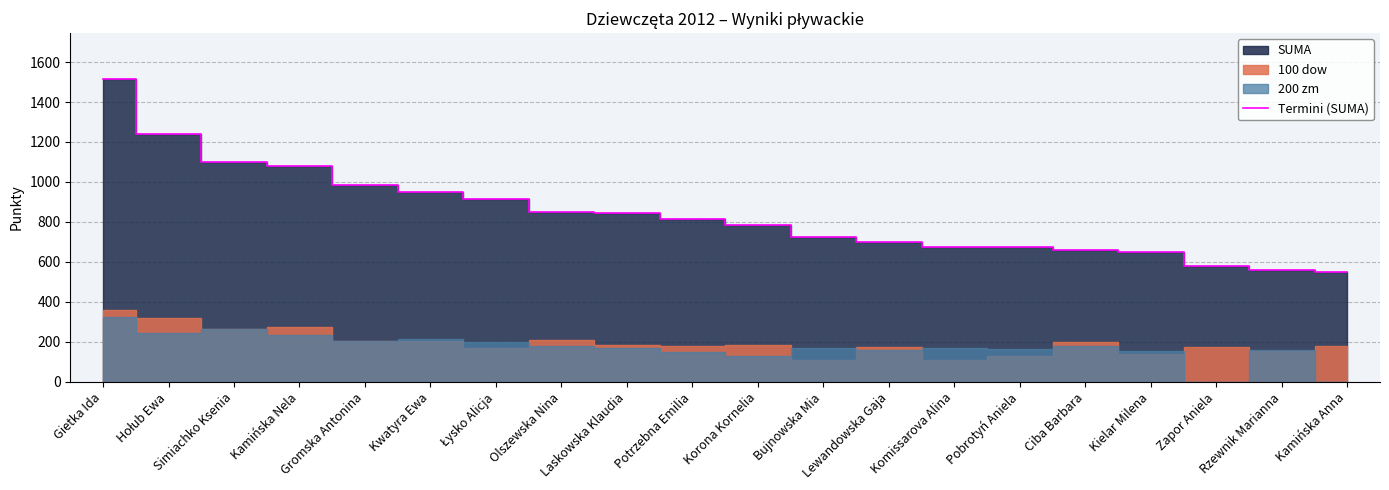

List the labels in order of value, smallest first.

Kamińska Anna, Rzewnik Marianna, Zapor Aniela, Kielar Milena, Ciba Barbara, Pobrotyń Aniela, Komissarova Alina, Lewandowska Gaja, Bujnowska Mia, Korona Kornelia, Potrzebna Emilia, Laskowska Klaudia, Olszewska Nina, Łysko Alicja, Kwatyra Ewa, Gromska Antonina, Kamińska Nela, Simiachko Ksenia, Hołub Ewa, Gietka Ida